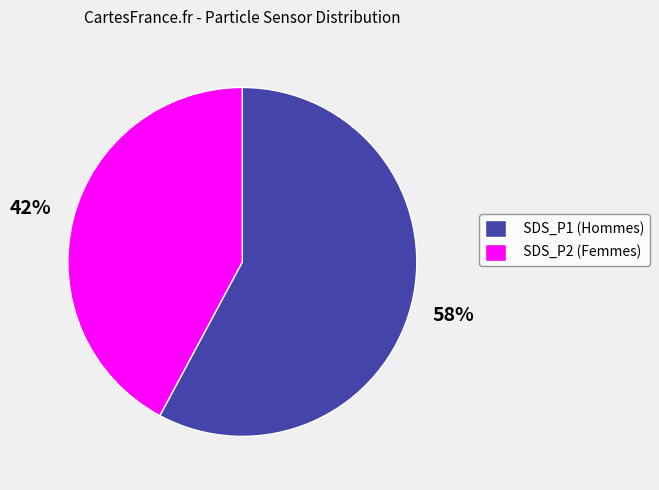

Which slice is the largest?

SDS_P1